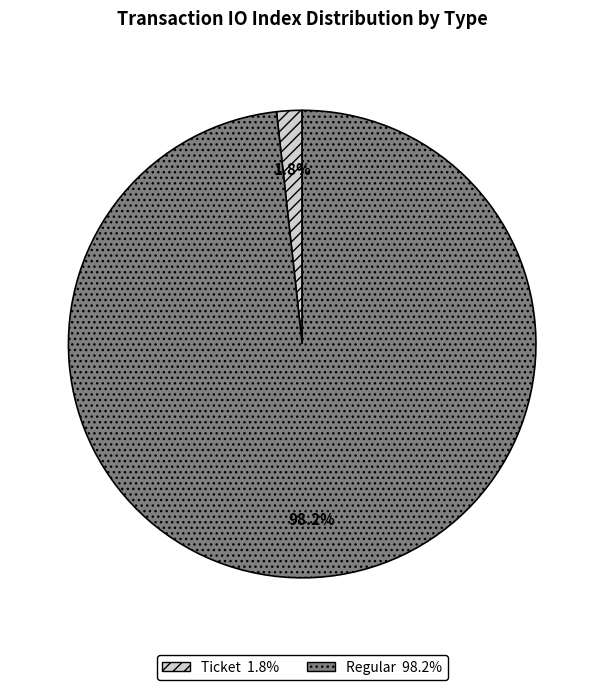

Does Regular represent more than half of the total?

Yes